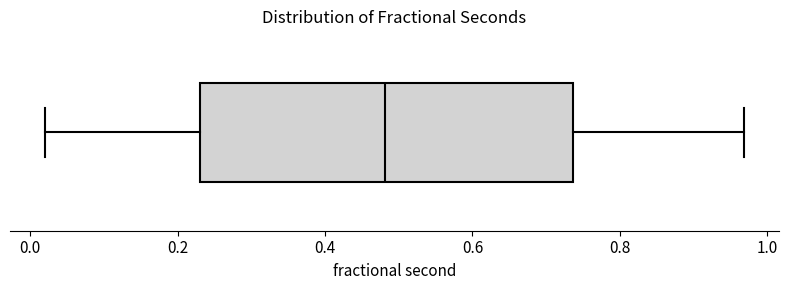

Transcribe this box plot: give where the median line is, the range the box spans, and where the two whiskers end, as read against the x-axis. The values are not printed on the chart, so give them approximately, as read against the axis.

median 0.48, box 0.22 to 0.74, whiskers 0.02 to 0.96